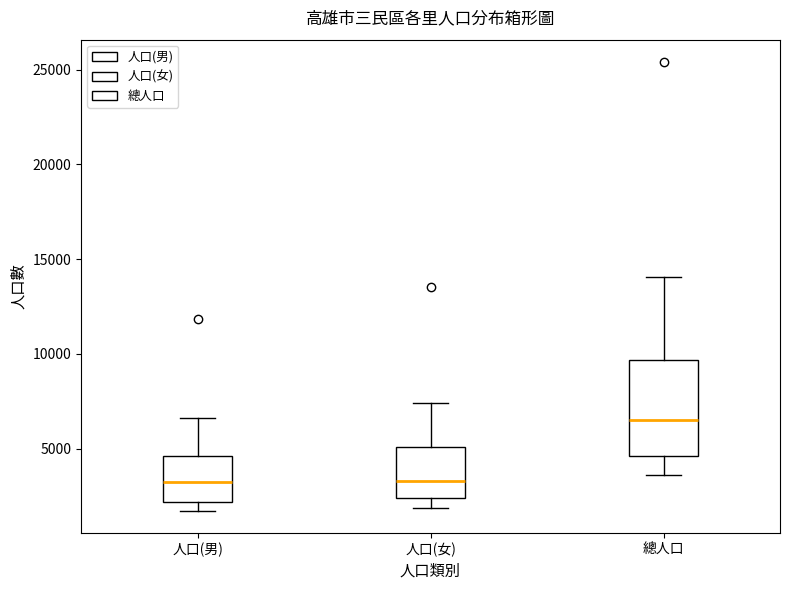

Where does the lower whisker of the box for 總人口 end on the y-axis? The values are not printed on the chart, so give them approximately, as read against the axis.

3500